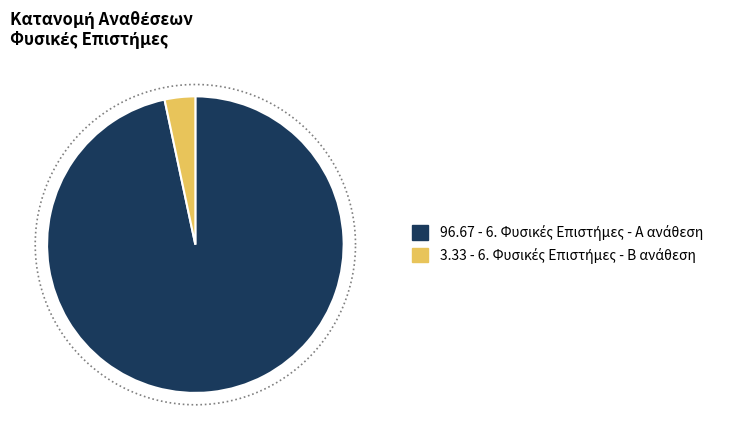

Rank the categories by value from highest to lowest.

6. Φυσικές Επιστήμες - Α ανάθεση, 6. Φυσικές Επιστήμες - Β ανάθεση